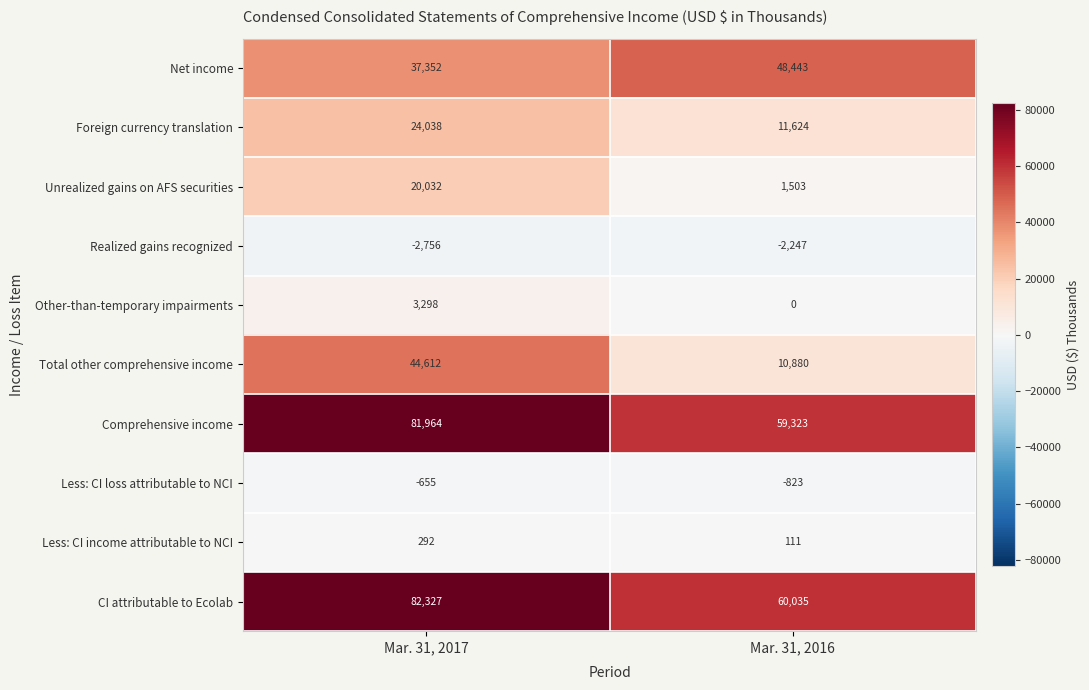

Reading left to right, list all the values displayed in this chart.

Net income: 37352	48443
Foreign currency translation: 24038	11624
Unrealized gains on AFS securities: 20032	1503
Realized gains recognized: -2756	-2247
Other-than-temporary impairments: 3298	0
Total other comprehensive income: 44612	10880
Comprehensive income: 81964	59323
Less: CI loss attributable to NCI: -655	-823
Less: CI income attributable to NCI: 292	111
CI attributable to Ecolab: 82327	60035